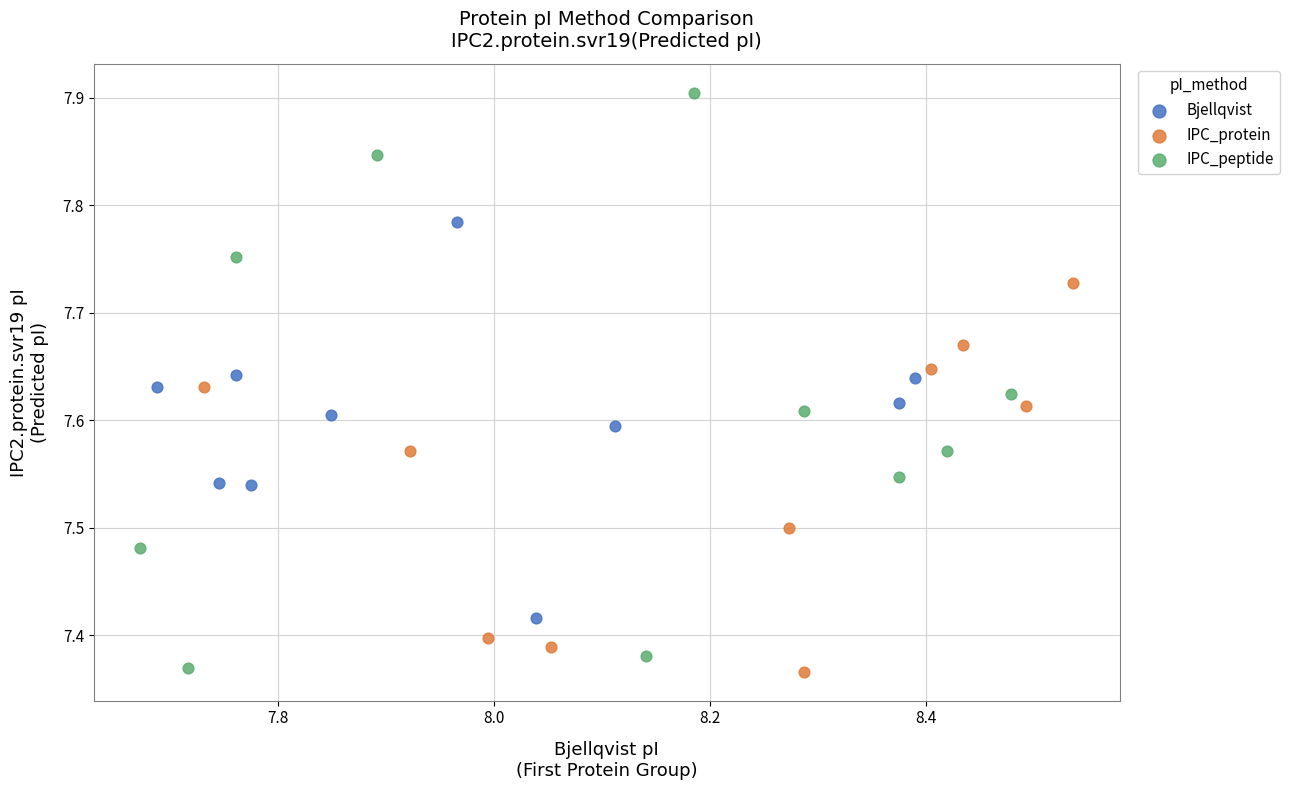

Which series has the widest spread of Y values?

IPC_peptide